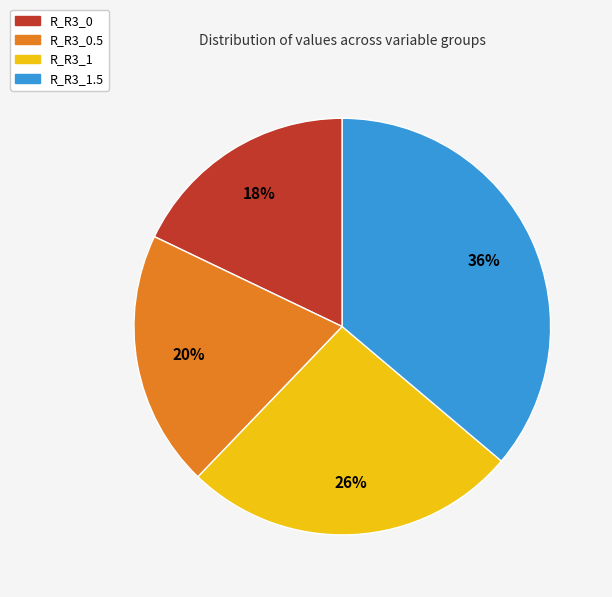

To the nearest percent, what is the difference between the largest and smallest slice percentages?

18%